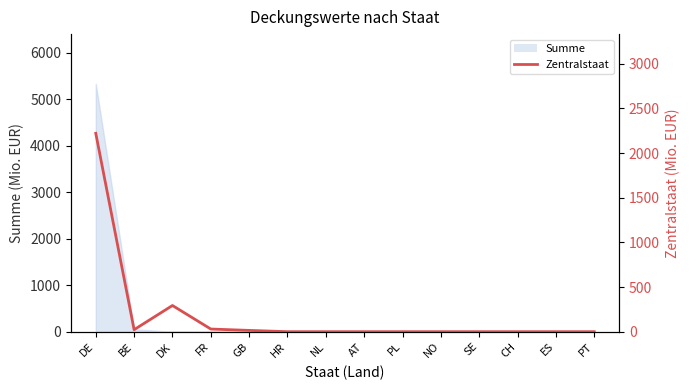

The value at CH is 0.0. True or false?

True